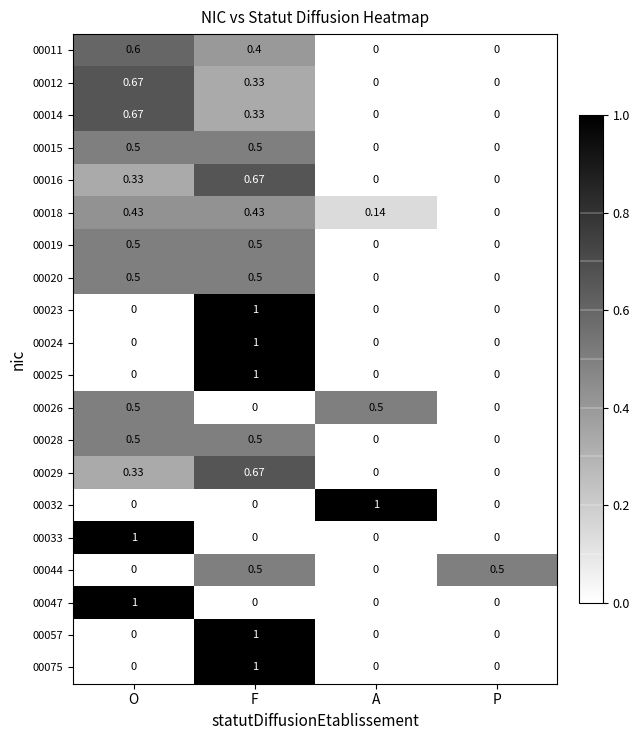

How many distinct data groups are displayed?

20